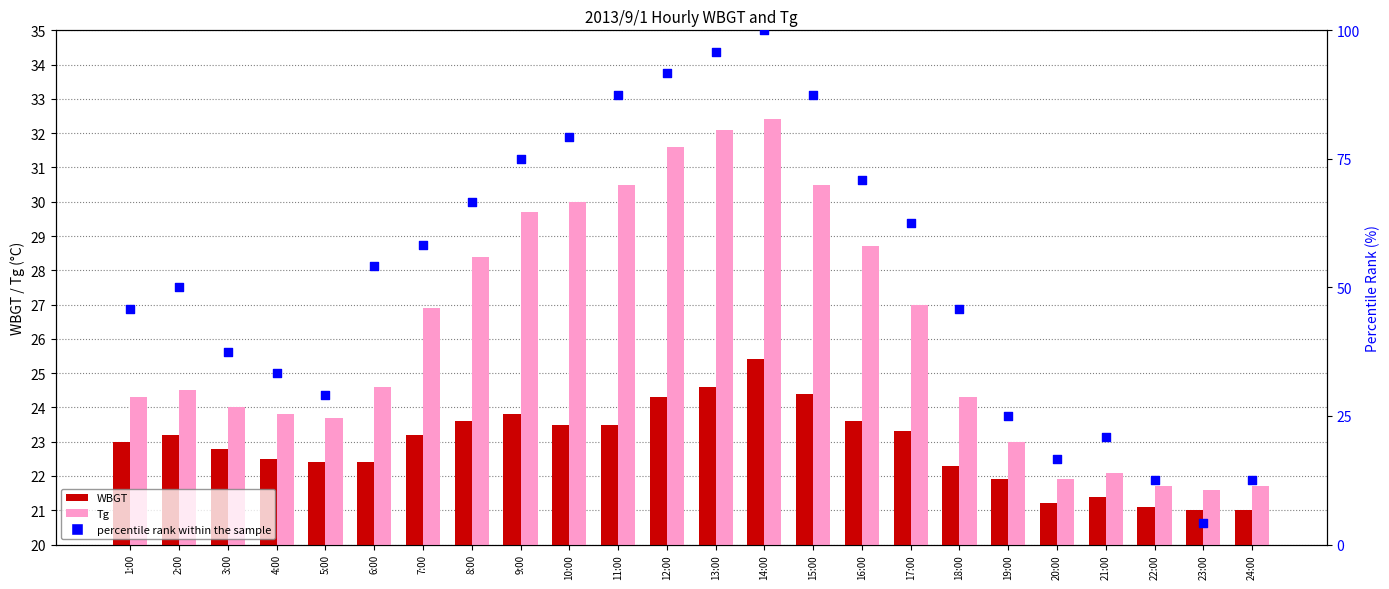

What are all the series names shown in the legend?

WBGT, Tg, percentile rank within the sample